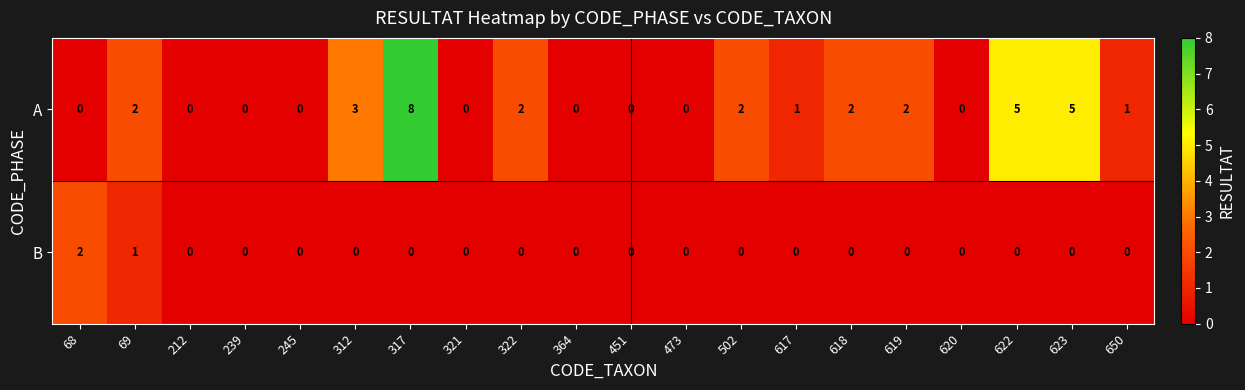

How many distinct data groups are displayed?

2